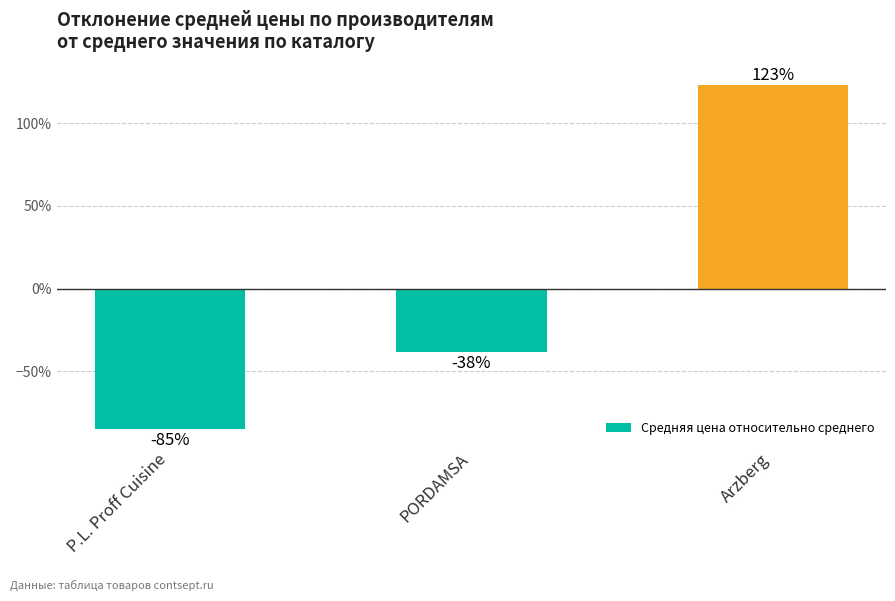

The chart shows a value of -39.4 at P.L. Proff Cuisine. True or false?

False